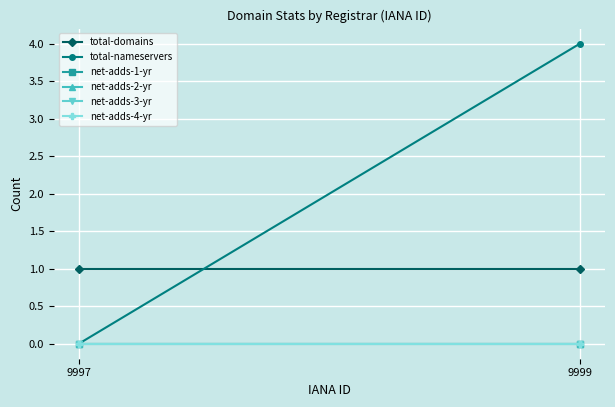

Reading right to left, list all the values displayed in this chart.

total-domains: 1	1
total-nameservers: 4	0
net-adds-1-yr: 0	0
net-adds-2-yr: 0	0
net-adds-3-yr: 0	0
net-adds-4-yr: 0	0